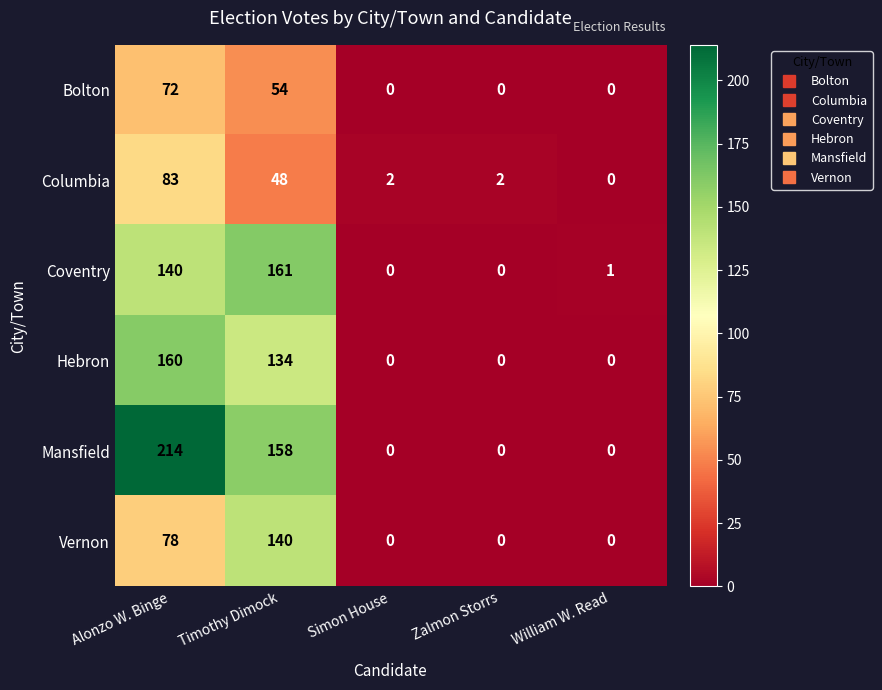

The value of Bolton at William W. Read is 0. True or false?

True